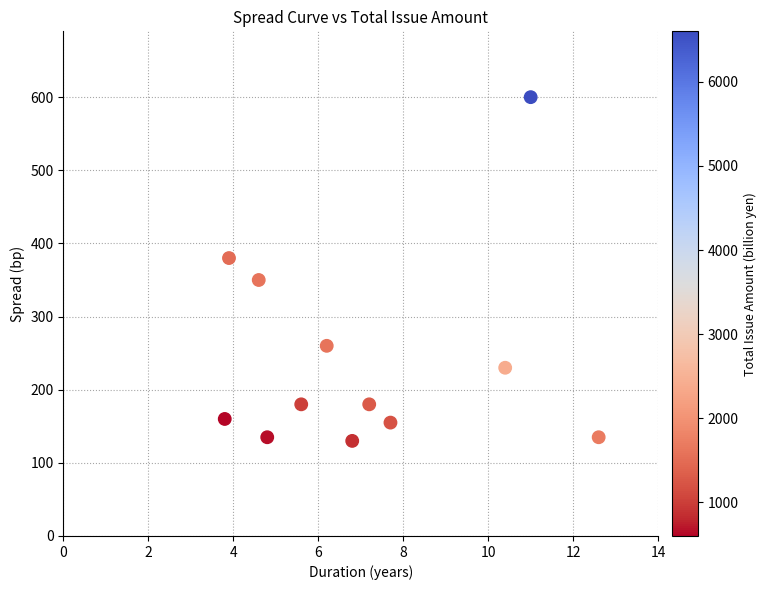

What is the average Y value?

241